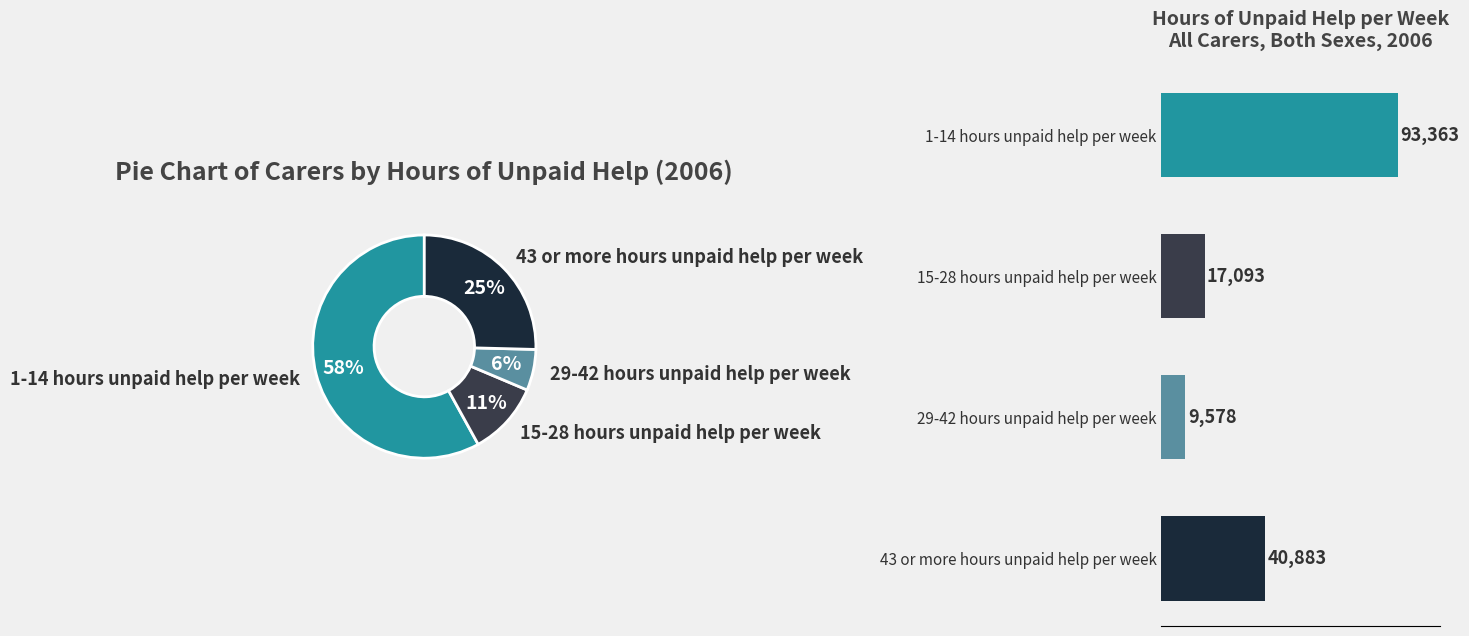

What is the largest slice in the pie chart?

1-14 hours unpaid help per week